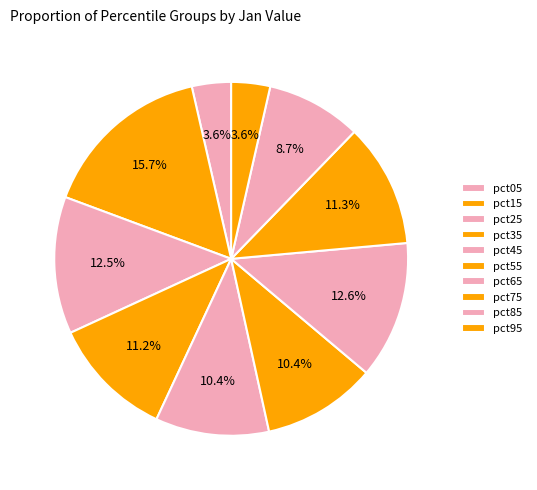

Is it true that pct35 is 11% of the pie?

True